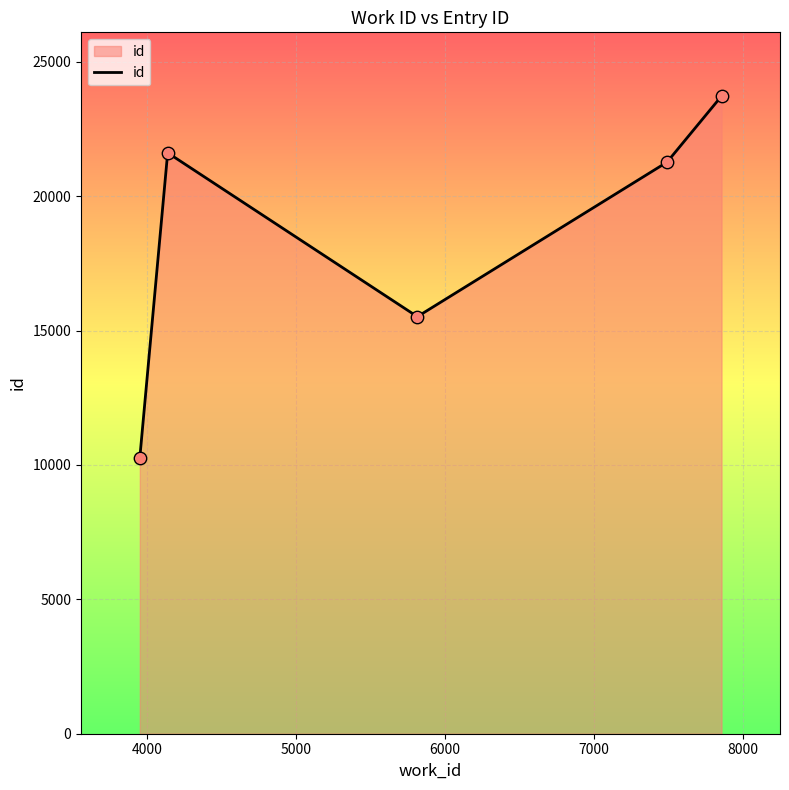

How many interior local peaks (higher than both neighbors) does the data have?

1